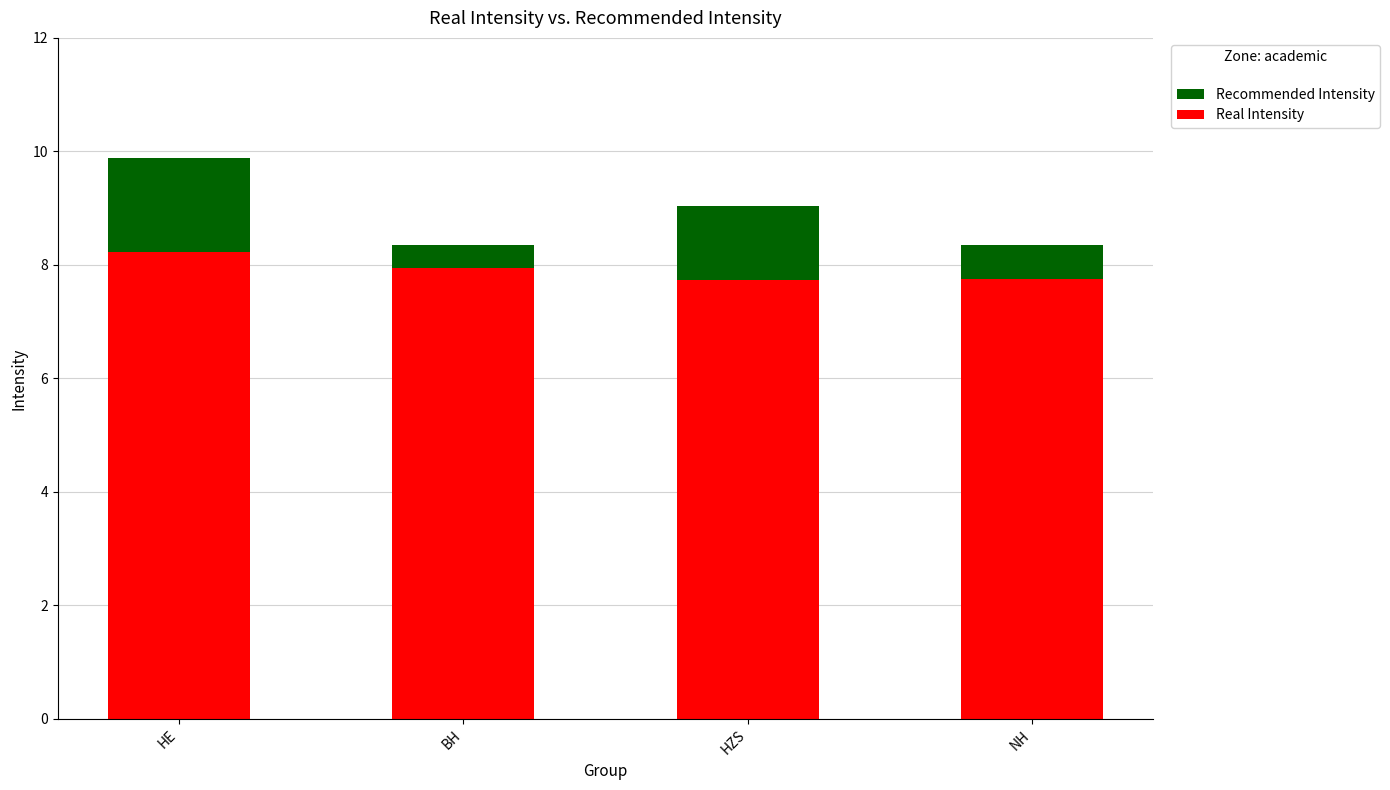

At which label is Recommended Intensity closest to 9?

HZS